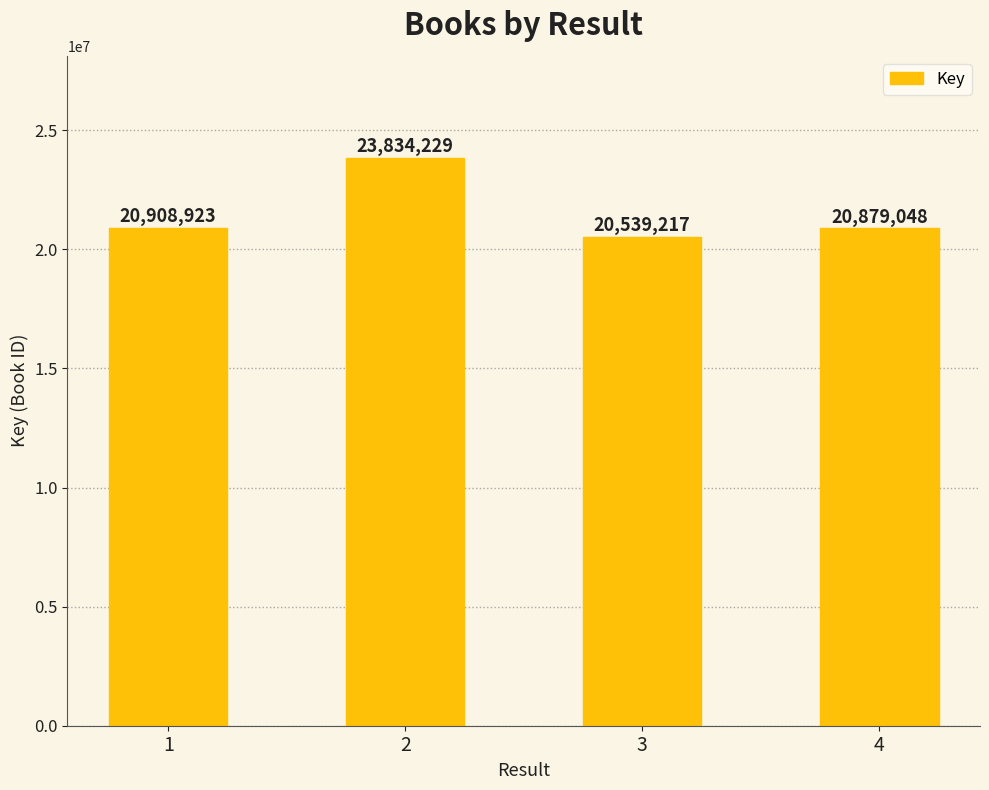

Between 1 and 2, which is larger?

2